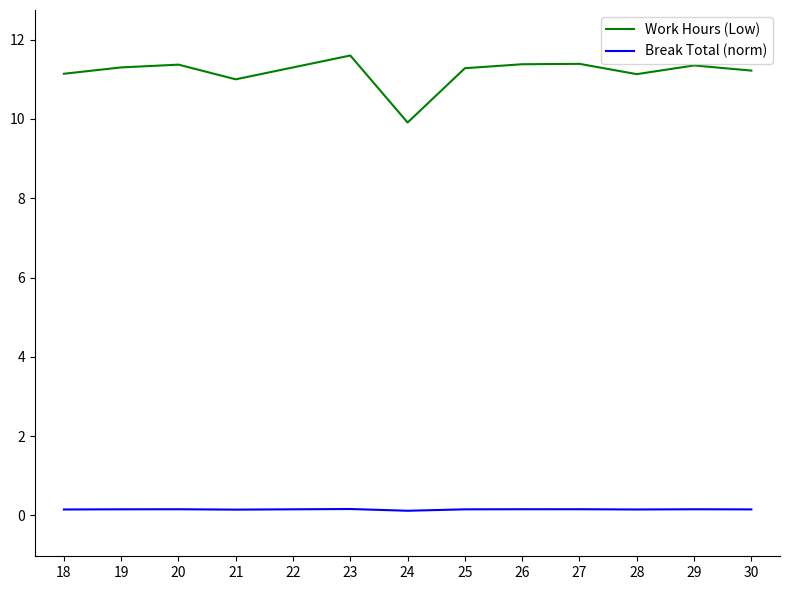

Which series has the largest total across all categories?

Work Hours (Low)